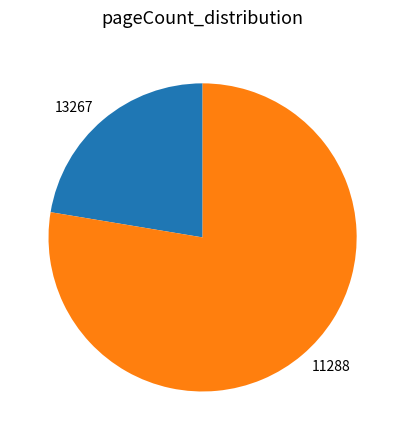

How many segments does this pie chart have?

2